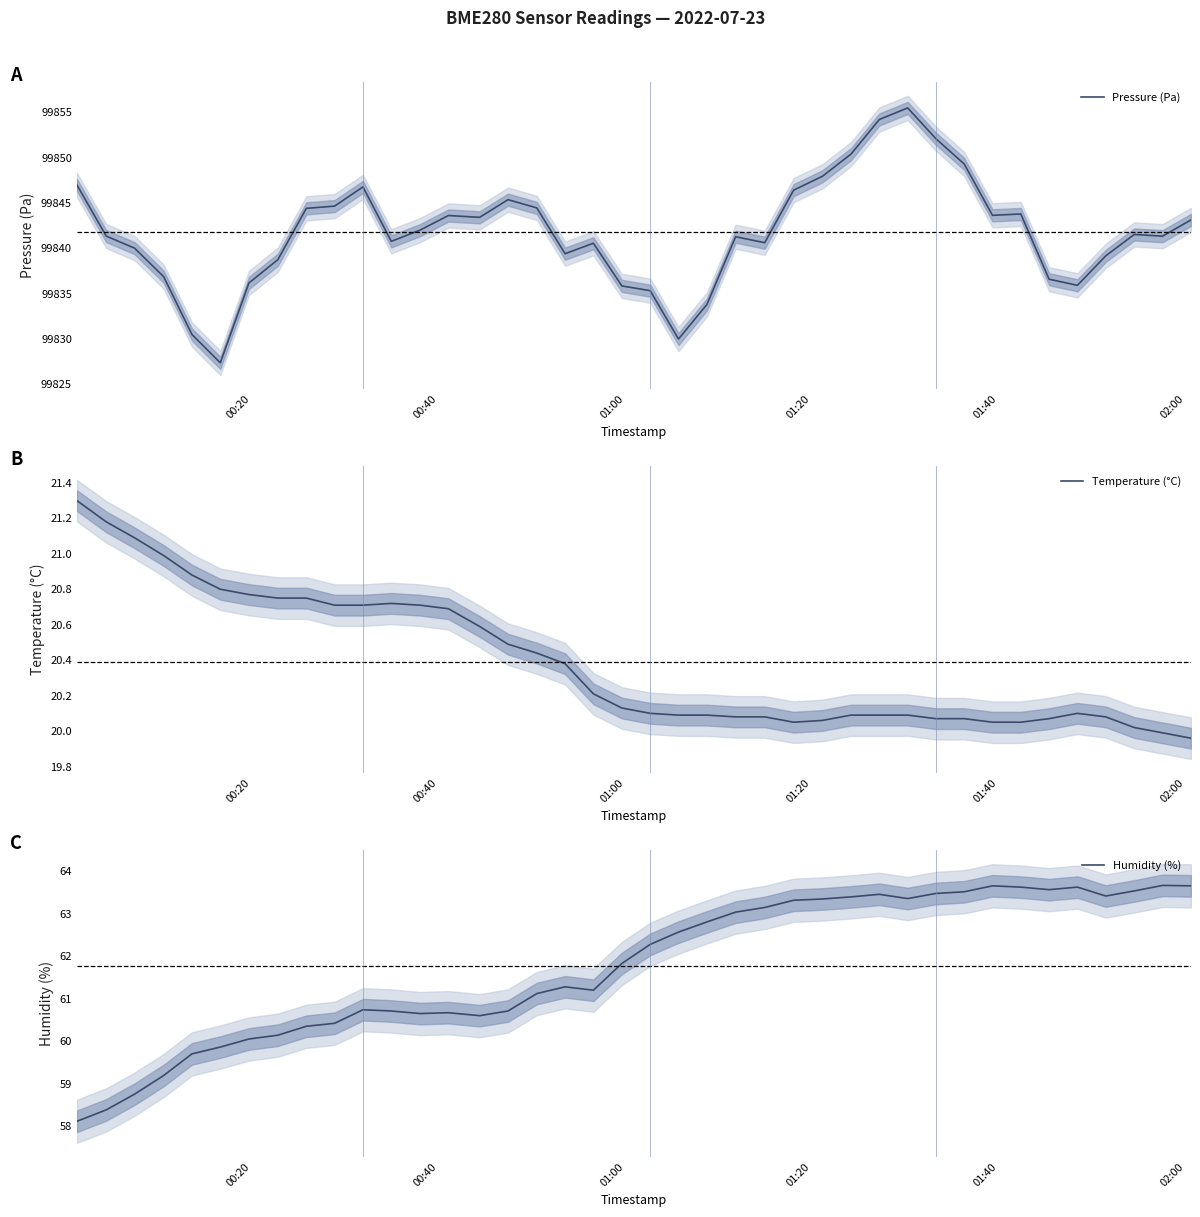

Which series has the widest spread of values?

Pressure (Pa)